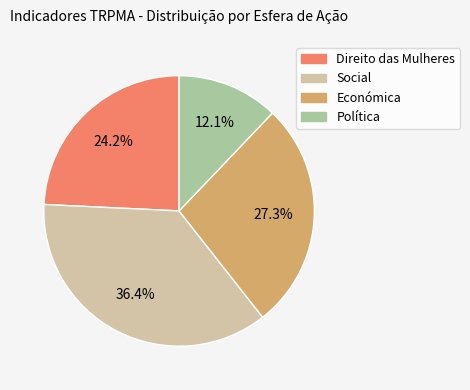

What percentage is the Política slice, to the nearest percent?

12%